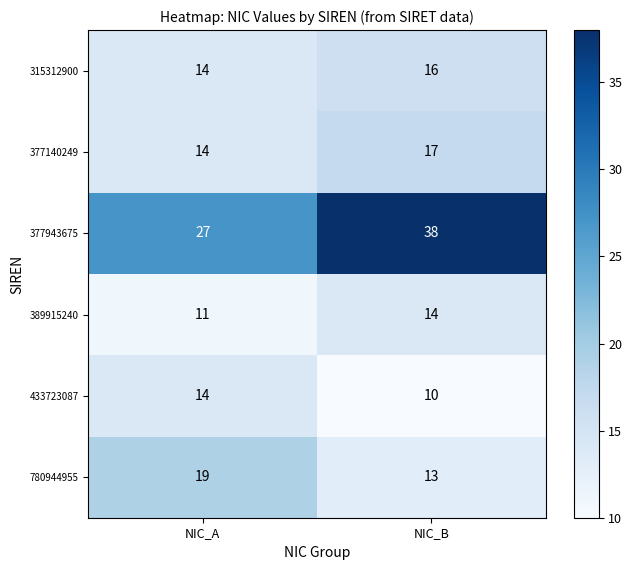

Is it true that 315312900 equals 16 at NIC_B?

True